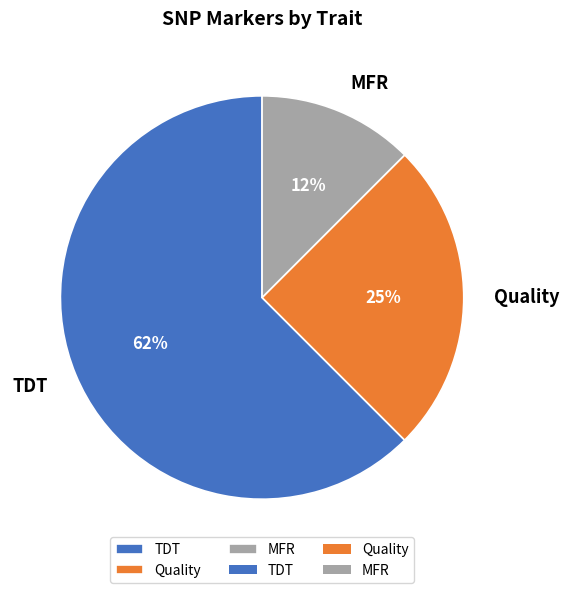

Do TDT and MFR together represent more than half of the pie?

Yes